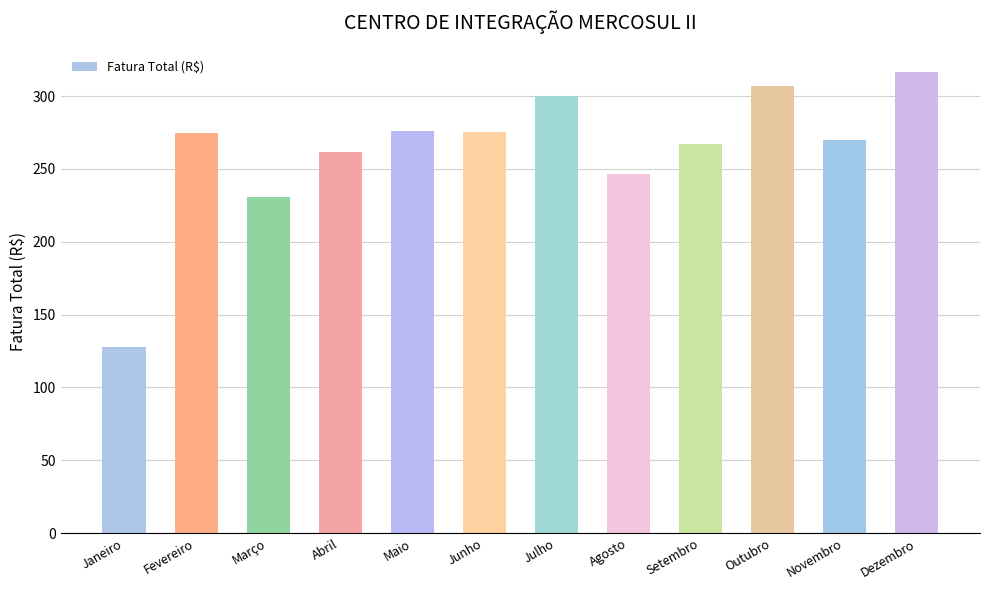

What value does the data have at Junho?

275.5